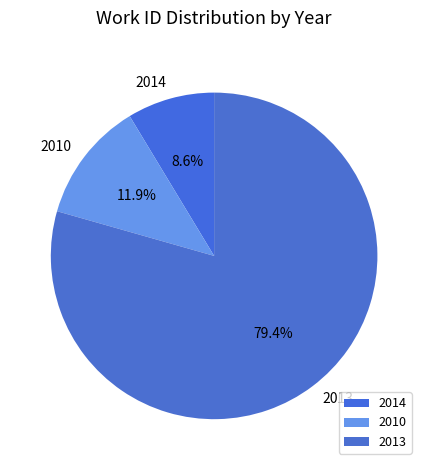

Is there a majority slice in this chart?

Yes